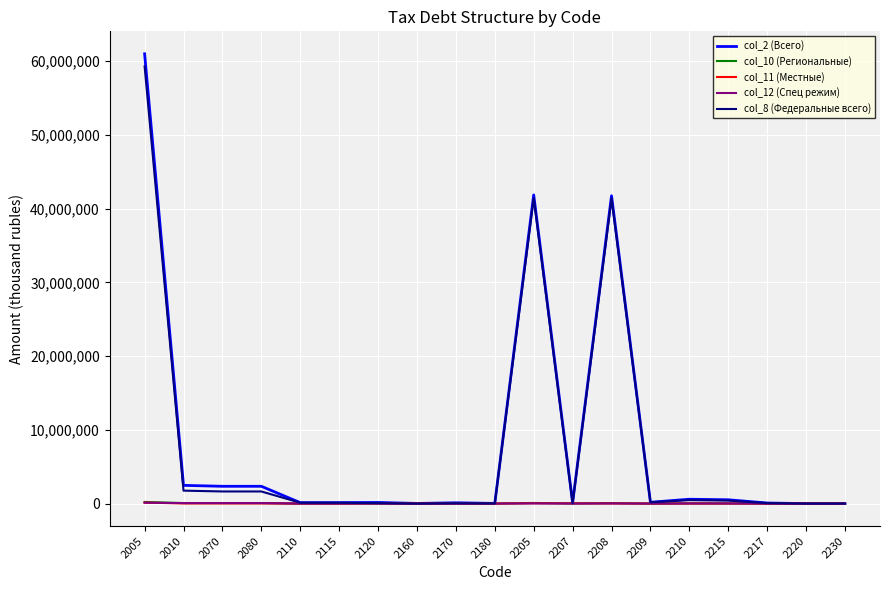

What are all the series names shown in the legend?

col_2 (Всего), col_10 (Региональные), col_11 (Местные), col_12 (Спец режим), col_8 (Федеральные всего)